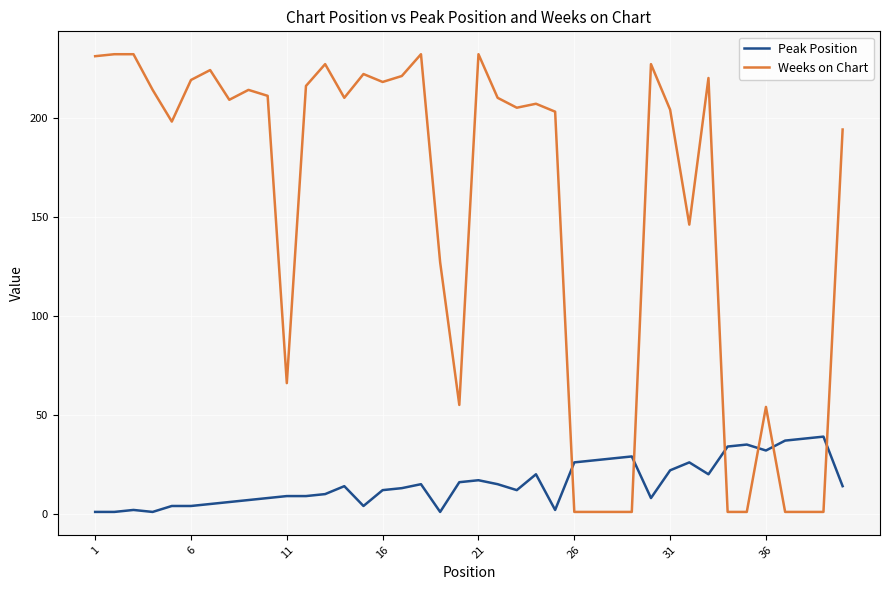

True or false: Weeks on Chart has more than 0 interior local peaks.

True